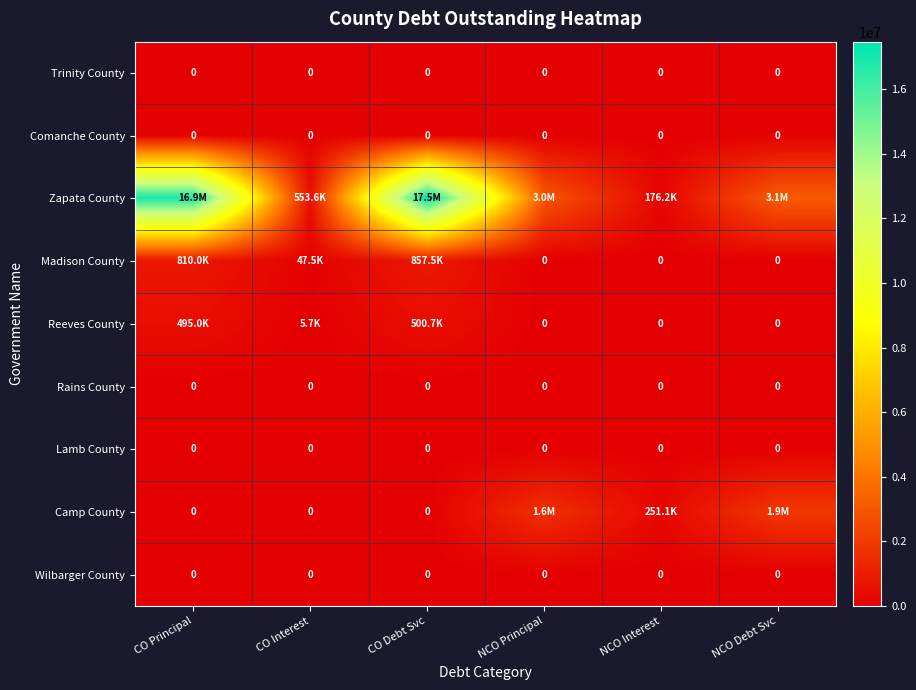

At NCO Interest, list the series in order from largest to smallest.

Camp County, Zapata County, Trinity County, Comanche County, Madison County, Reeves County, Rains County, Lamb County, Wilbarger County